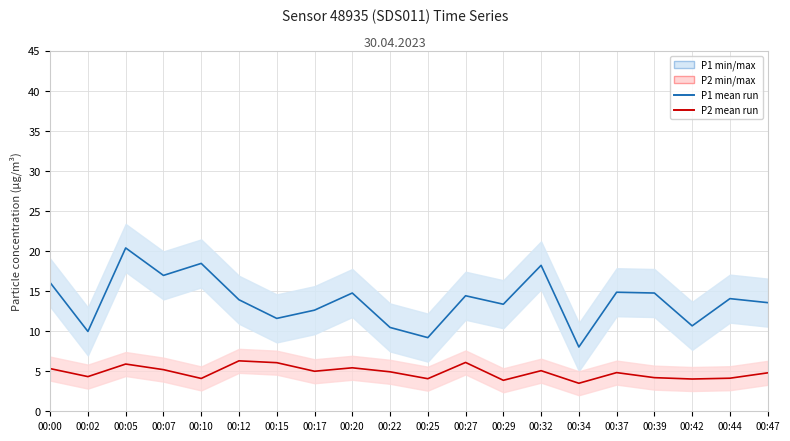

List the labels in order of P2 mean run value, smallest first.

00:34, 00:29, 00:42, 00:25, 00:10, 00:44, 00:39, 00:02, 00:47, 00:37, 00:22, 00:17, 00:32, 00:07, 00:00, 00:20, 00:05, 00:15, 00:27, 00:12